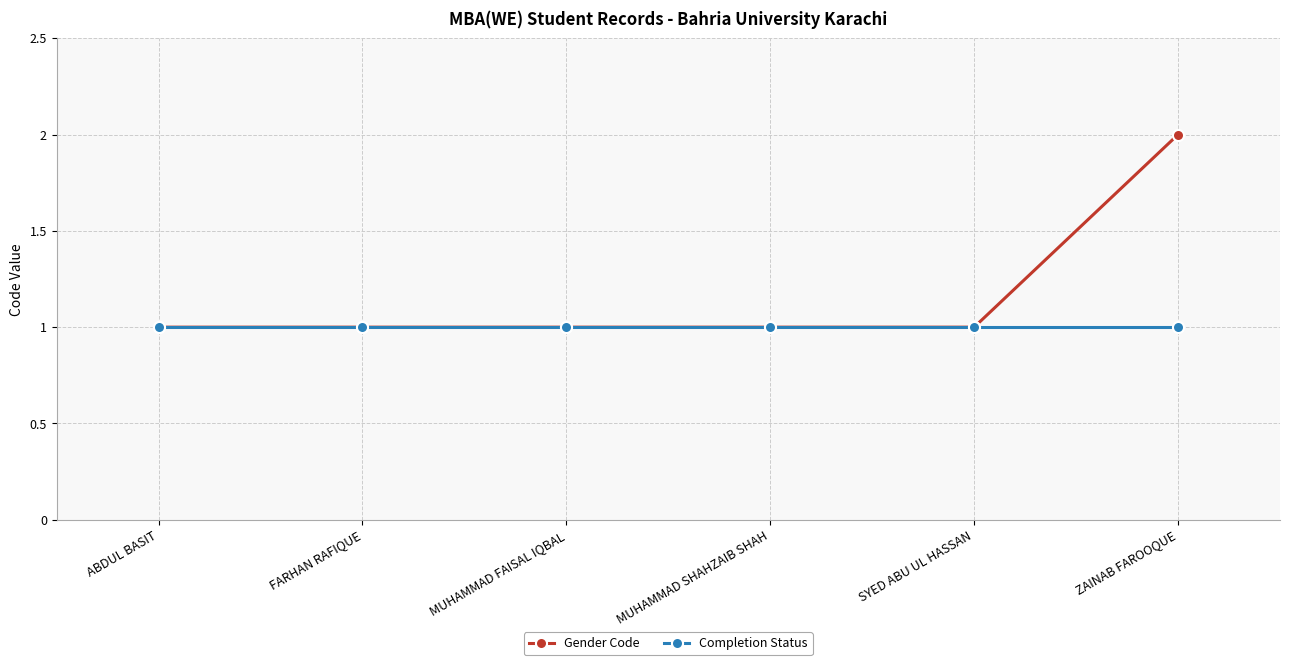

Which series has the largest range (max minus min)?

Gender Code